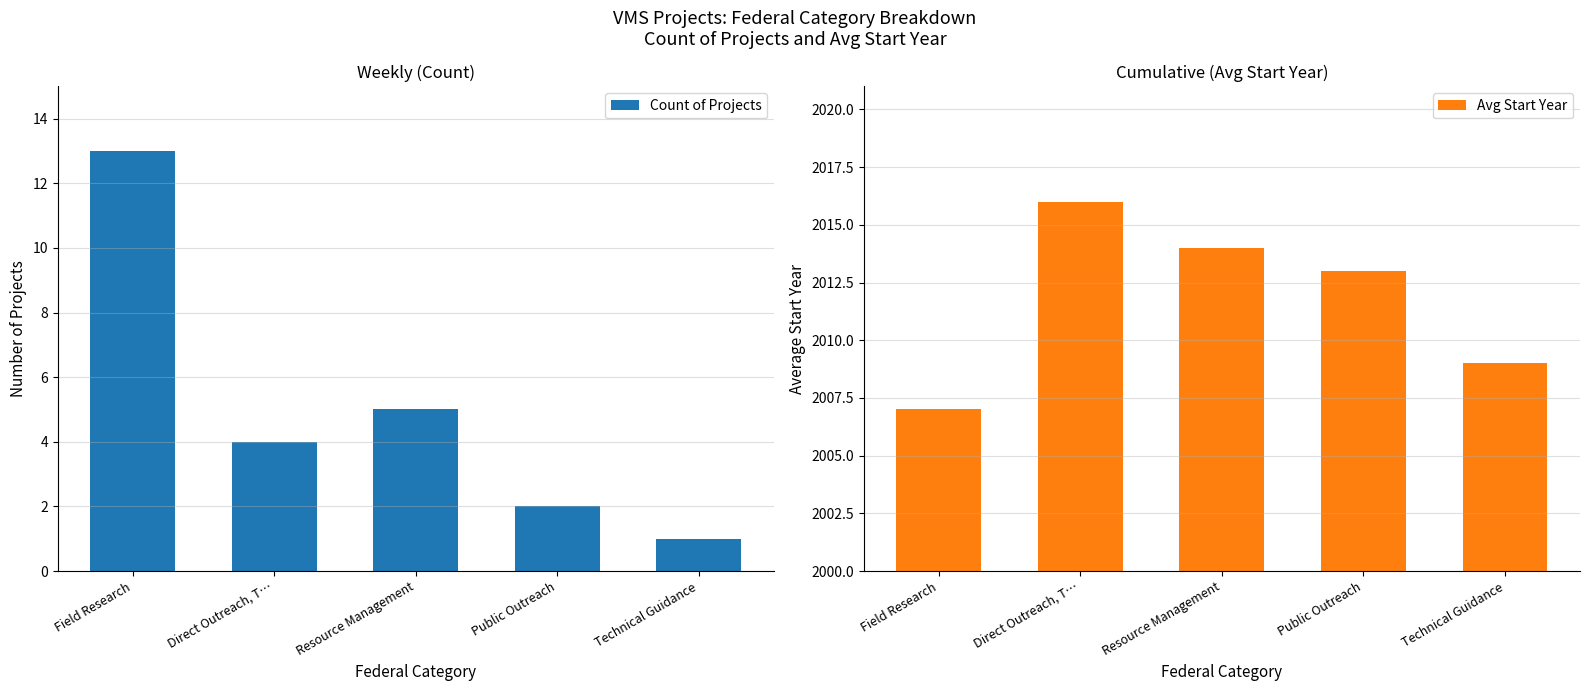

List the series in order of their peak value, highest first.

Avg Start Year, Count of Projects